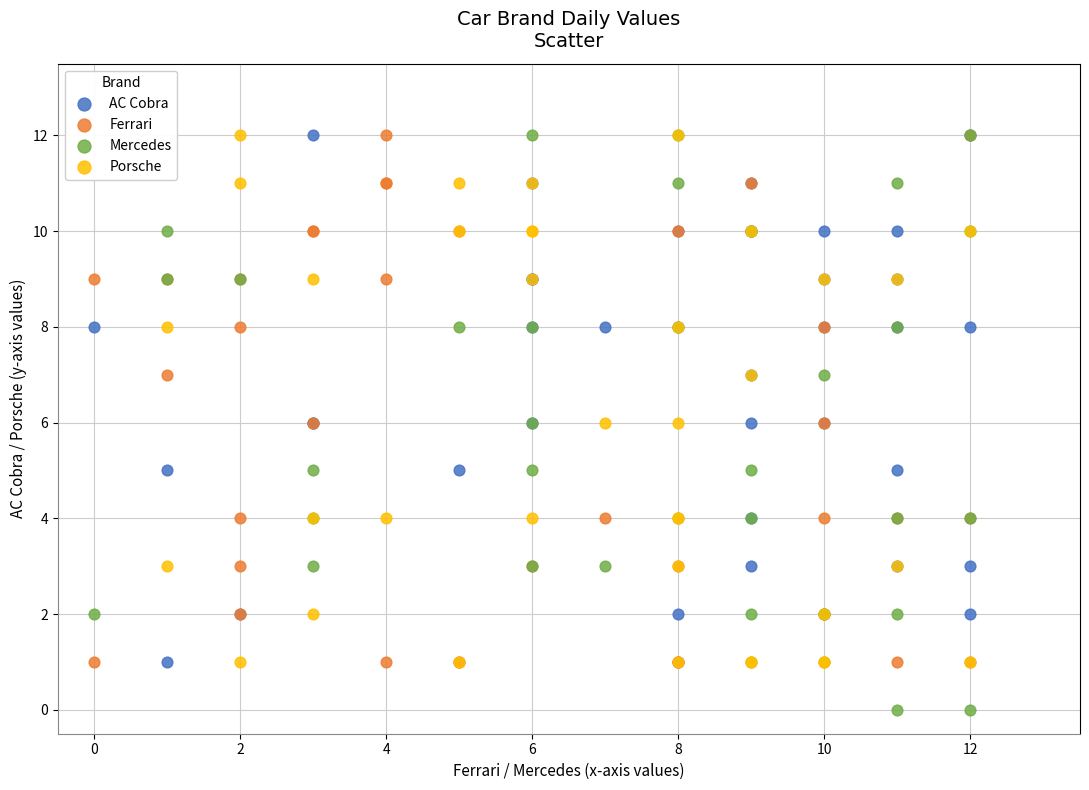

What are all the series names shown in the legend?

AC Cobra, Ferrari, Mercedes, Porsche